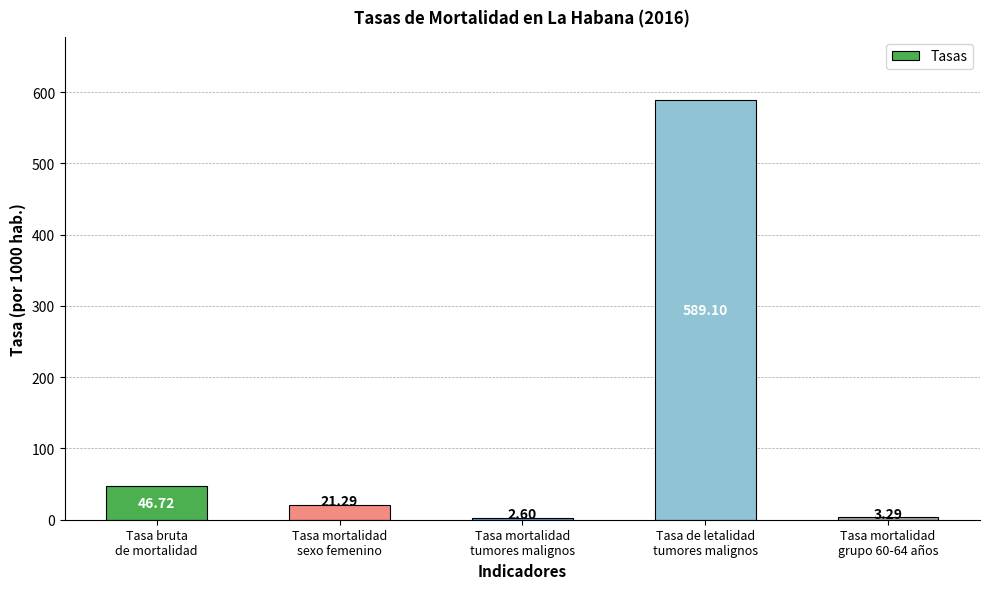

What is the sum of the values at Tasa bruta
de mortalidad and Tasa mortalidad
sexo femenino?

68.0